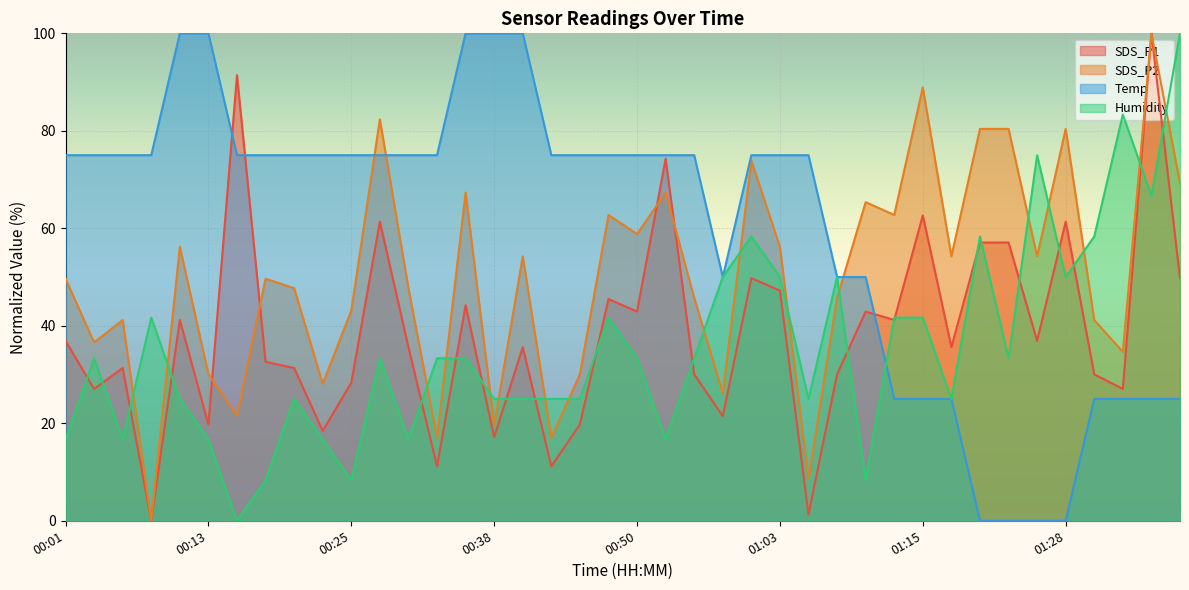

How many times do Humidity and Temp cross each other?

3